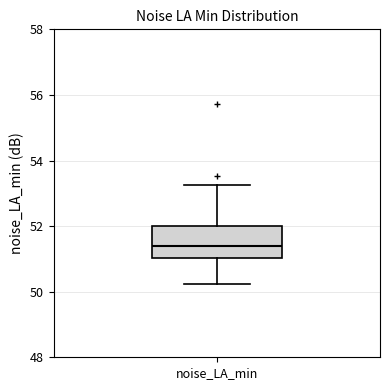

Transcribe this box plot: give where the median line is, the range the box spans, and where the two whiskers end, as read against the y-axis. The values are not printed on the chart, so give them approximately, as read against the axis.

median 51.4, box 51.0 to 52.0, whiskers 50.2 to 53.2